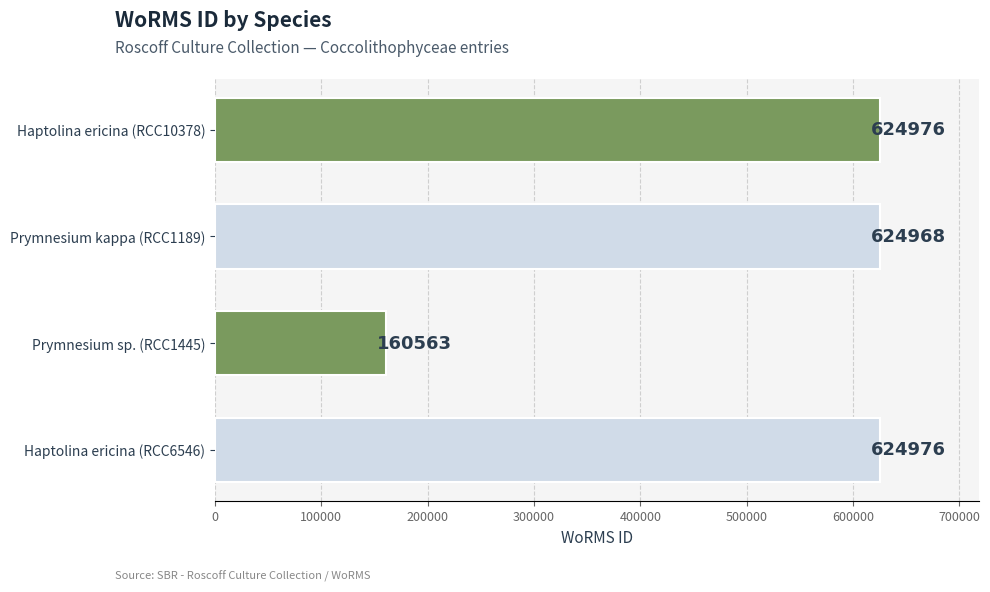

Does the chart contain any negative values?

No